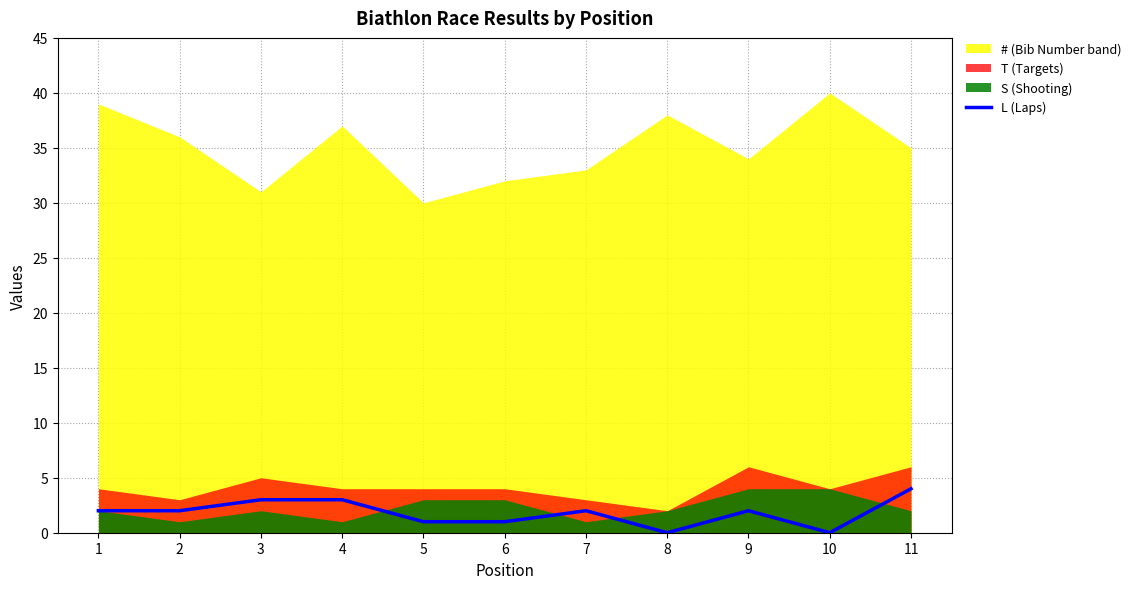

How many data points are above 2?

3